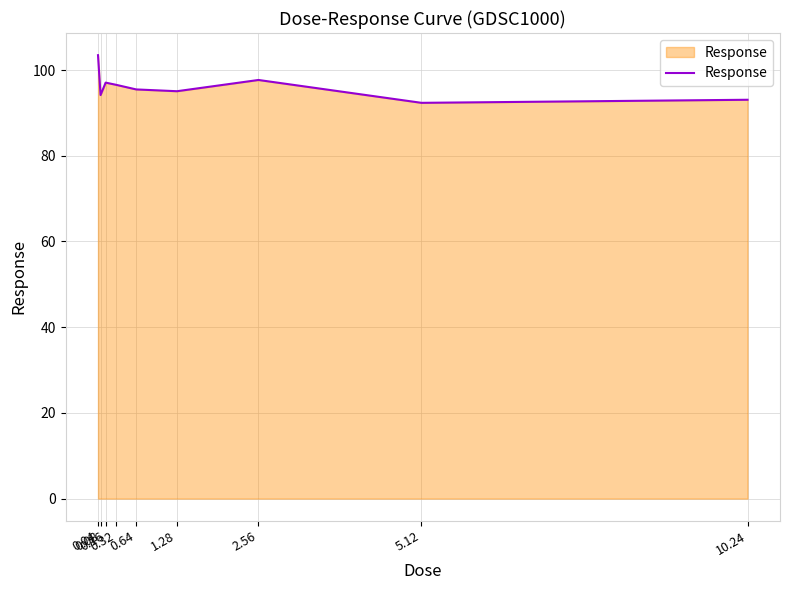

What is the average value?

96.1